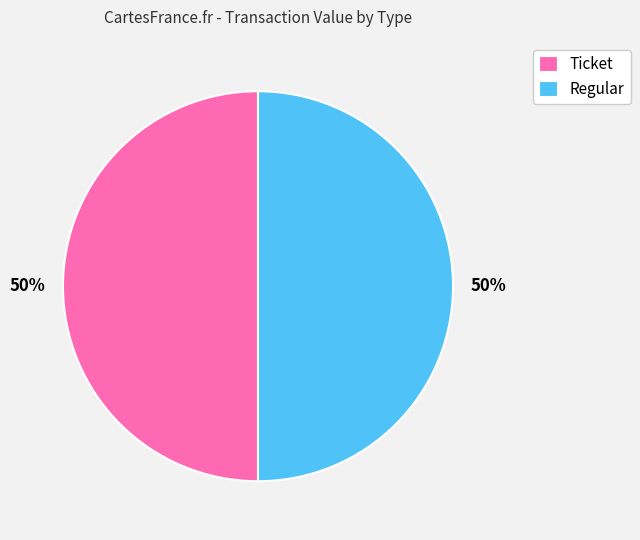

True or false: Regular accounts for 50% of the total.

True